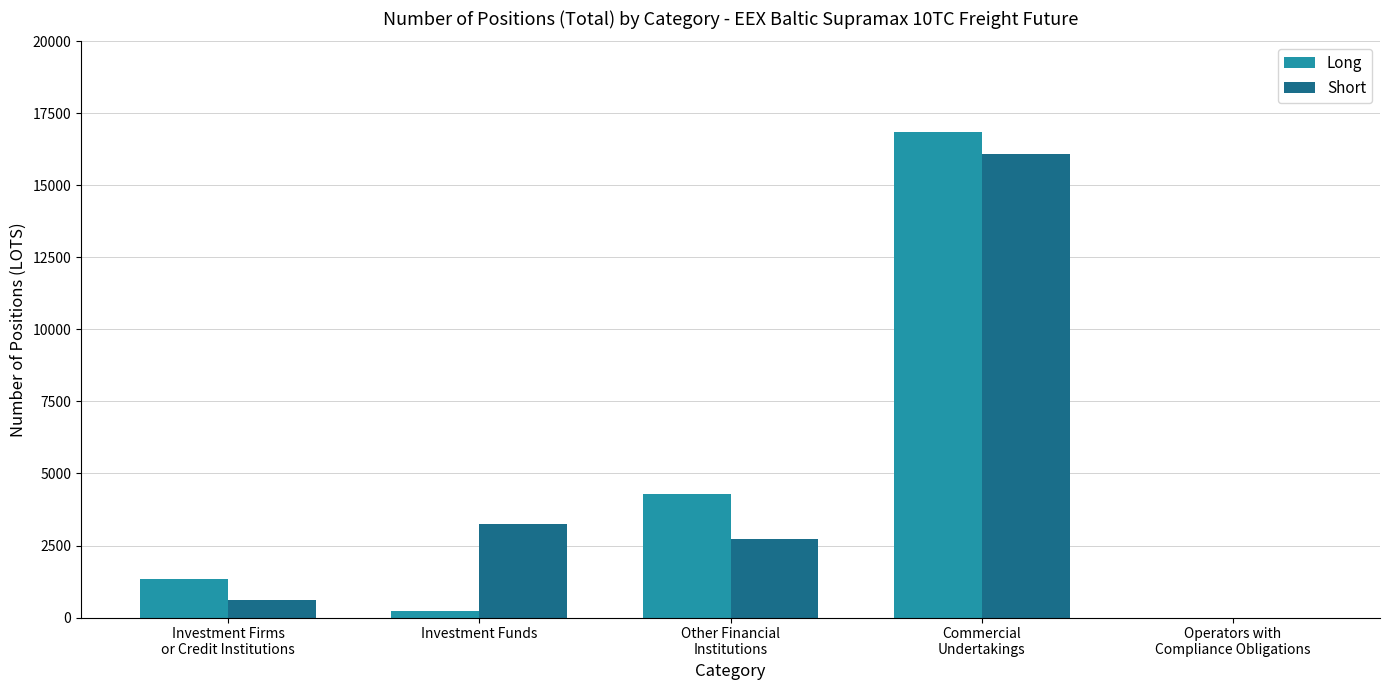

What is the sum of all Long values?

22726.7